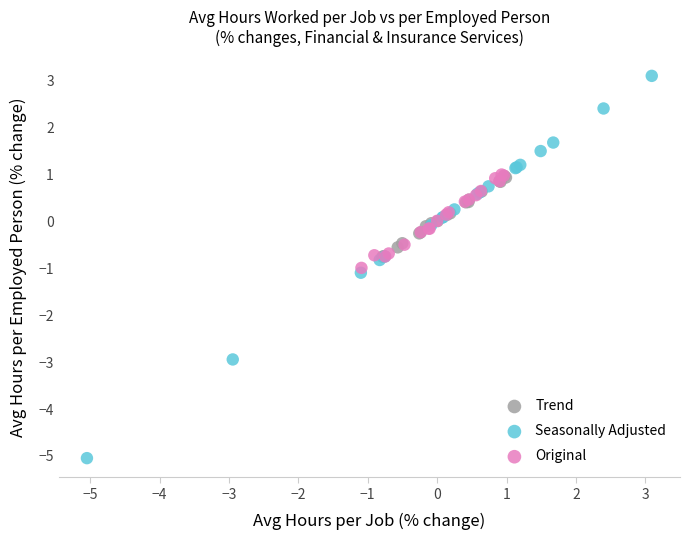

Which series contains the lowest Y value?

Seasonally Adjusted